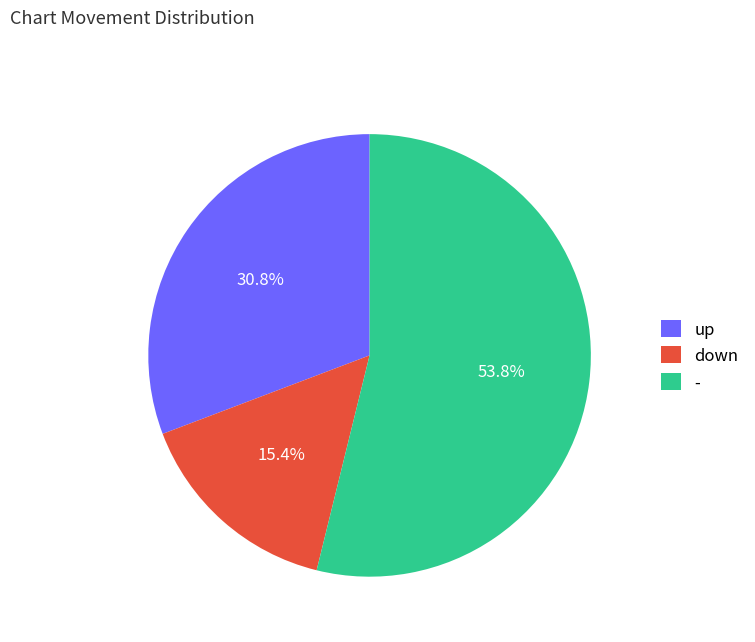

What percentage do down and - together represent?

69.2%